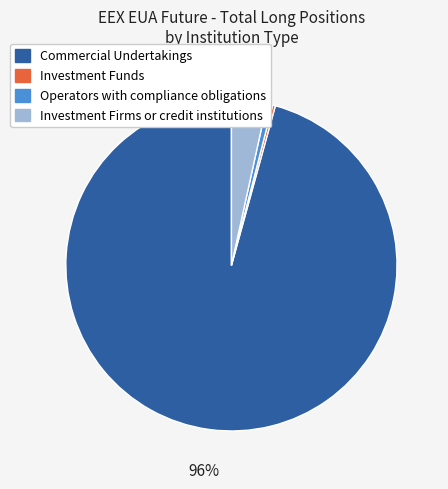

What is the largest slice in the pie chart?

Commercial Undertakings